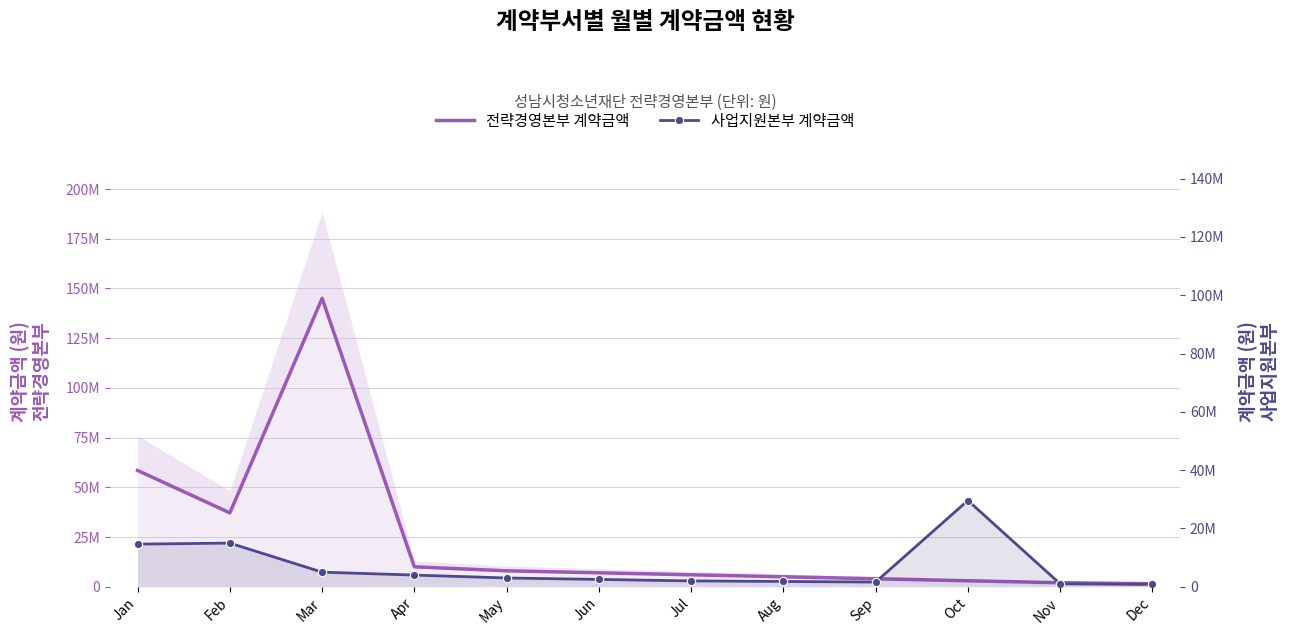

What is the average value of the 사업지원본부 계약금액 series?

6738333